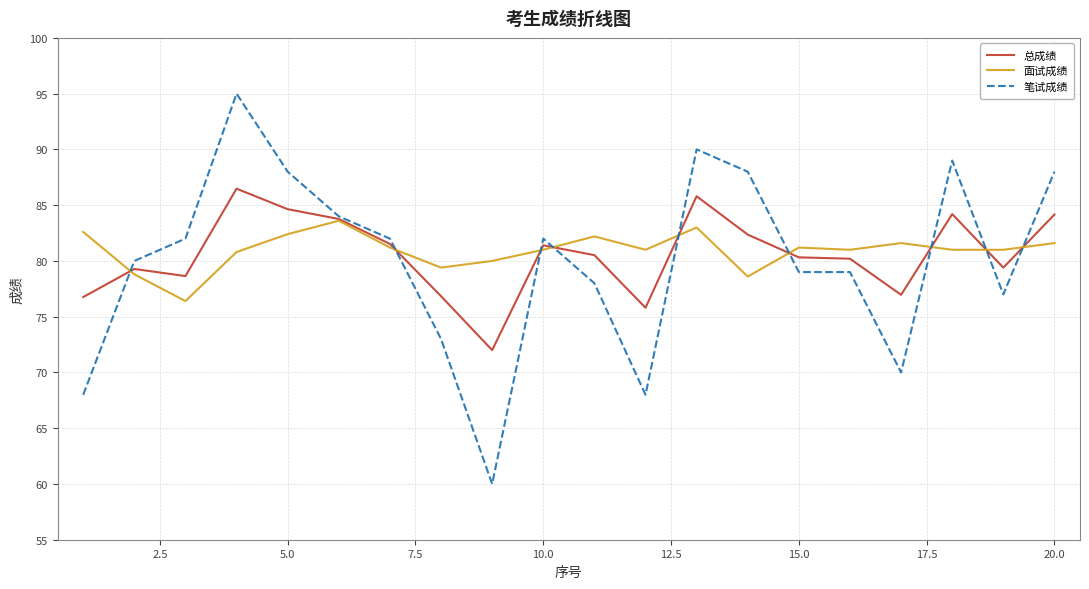

Which series has the largest range (max minus min)?

笔试成绩